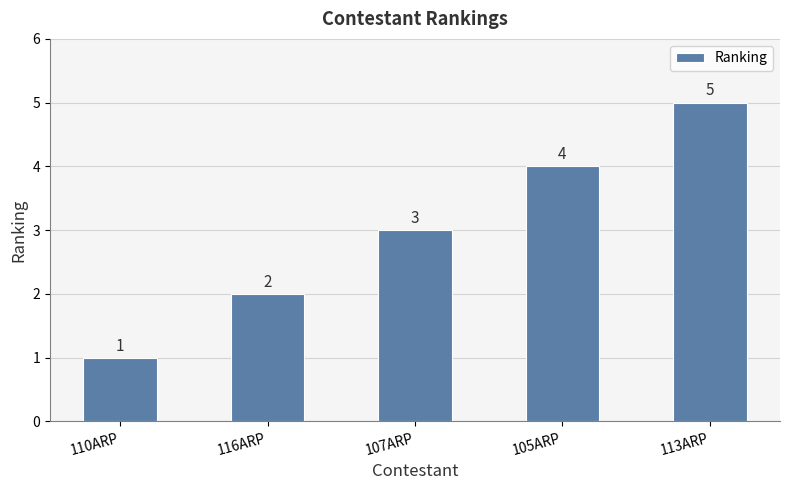

Count the number of data series in this chart.

1